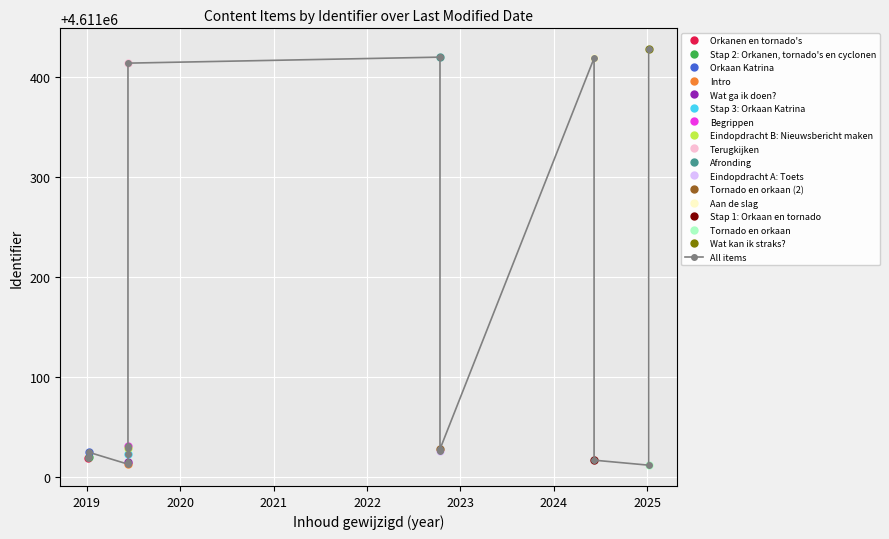

How many interior local valleys (lower than both neighbors) does the data have?

4